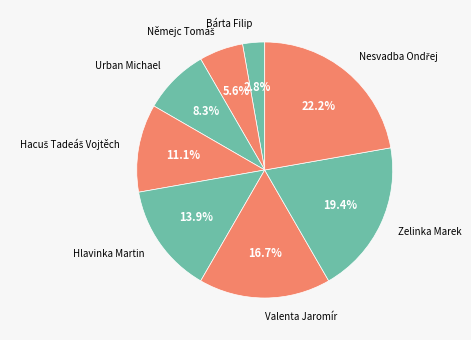

What percentage is NOT represented by Hlavinka Martin?

86.1%